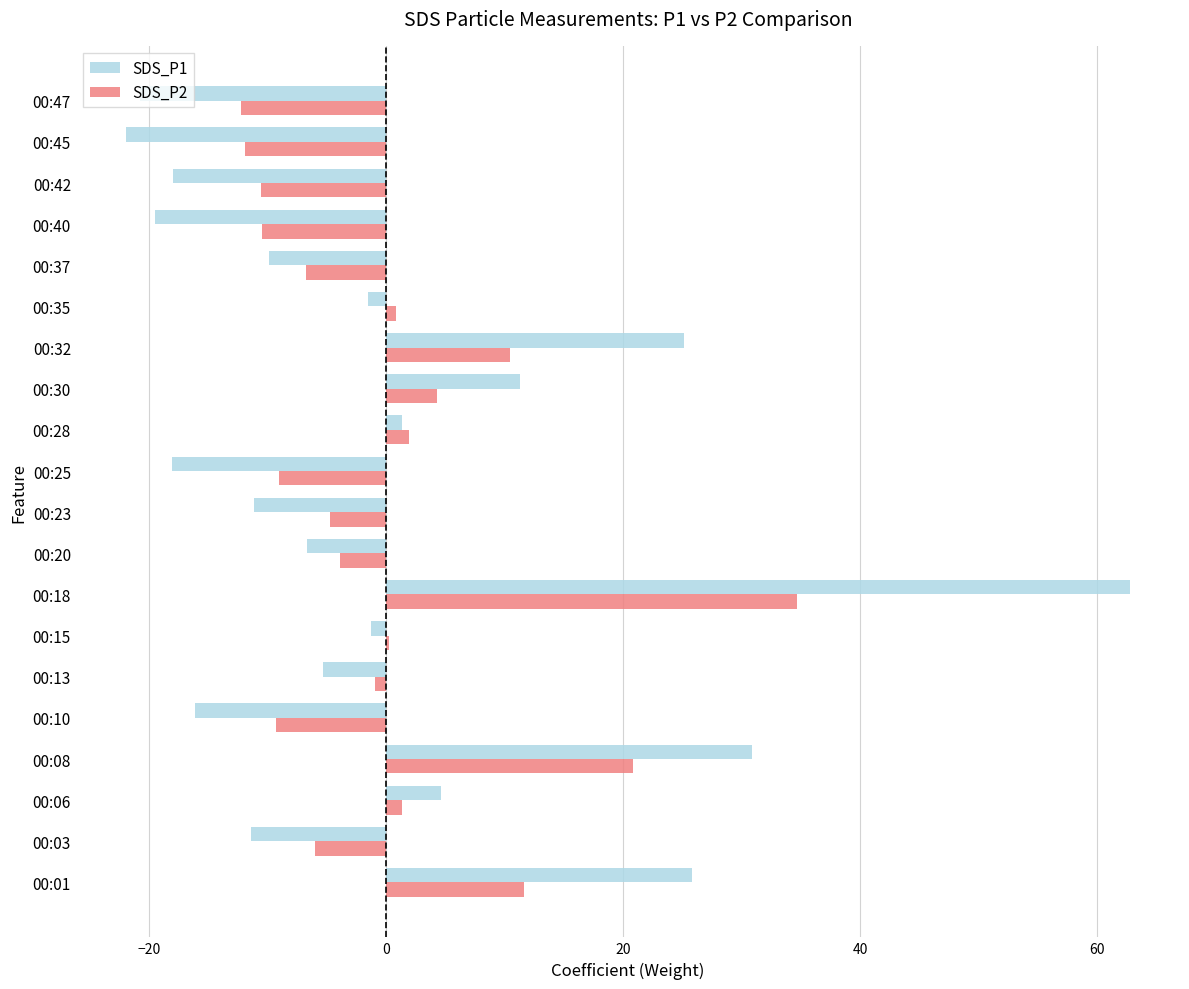

What is the sum of the SDS_P1 values at 00:42 and 00:23?

-29.2